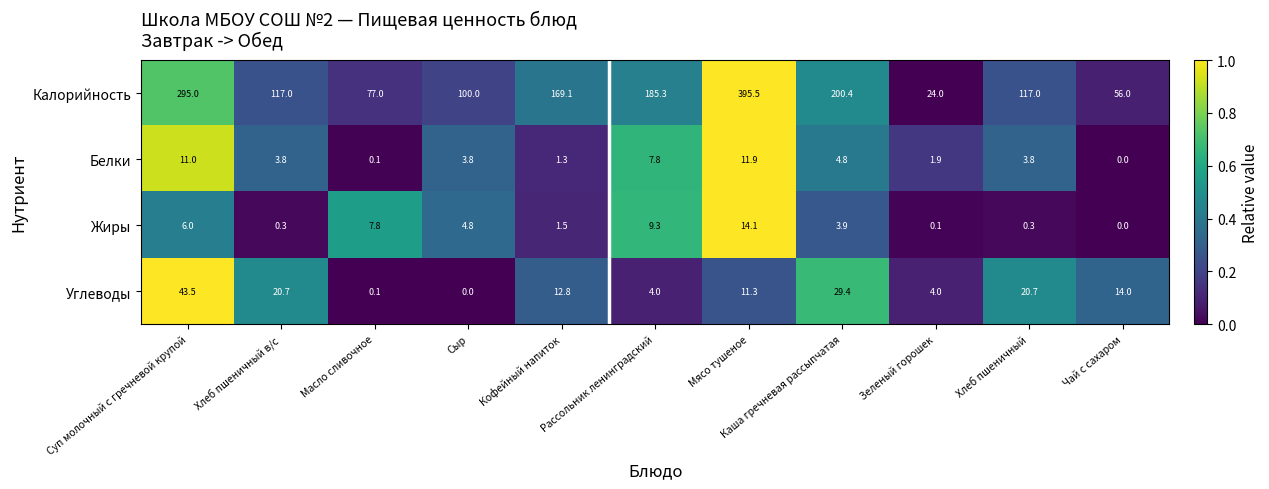

Count the number of data series in this chart.

4